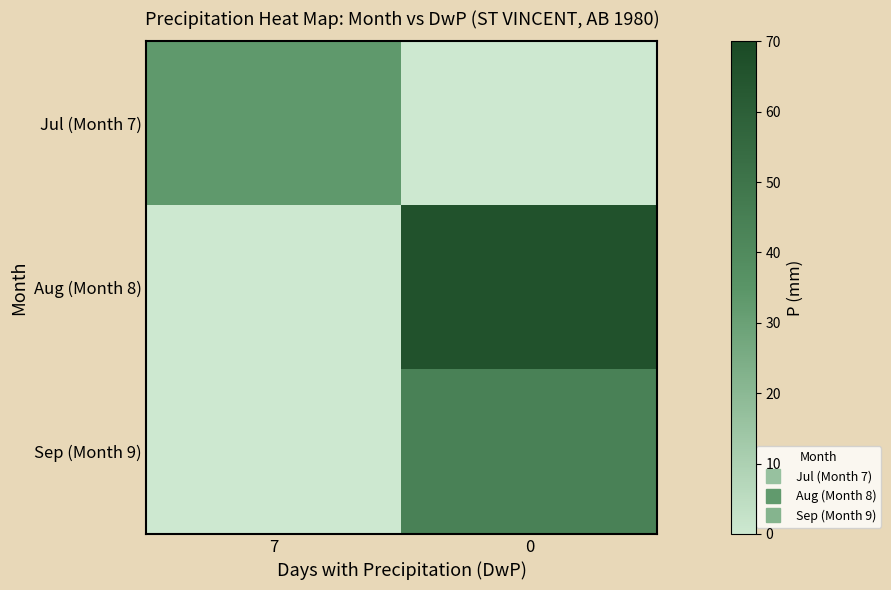

Which has a higher value, 0 or 7?

7